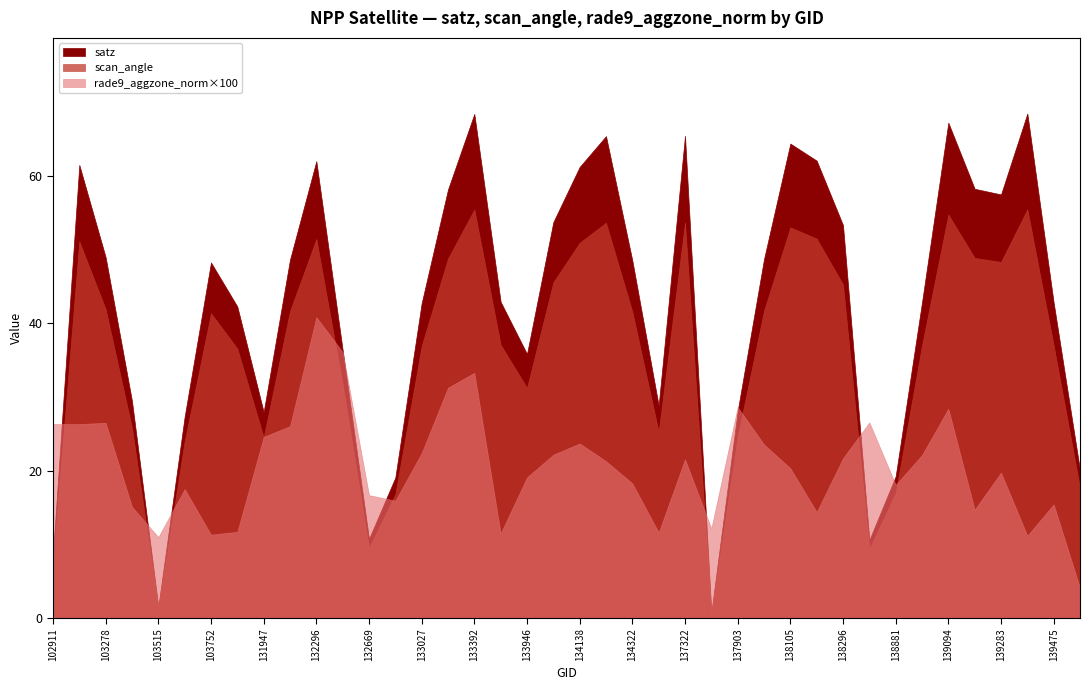

Reading left to right, what are all the values shown in this chart?

satz: 102911=8.6	103160=61.5	103278=48.9	103396=29.4	103515=1.5	103634=27.3	103752=48.2	104346=42.3	131947=27.9	132123=48.6	132296=62.0	132488=36.4	132669=10.7	132847=19.1	133027=42.7	133209=58.1	133392=68.4	133404=42.9	133946=35.8	134124=53.7	134138=61.2	134308=65.4	134322=48.5	134505=28.8	137322=65.4	137715=0.7	137903=28.1	138092=48.7	138105=64.4	138282=62.0	138296=53.3	138688=10.6	138881=19.2	139080=42.8	139094=67.2	139269=58.2	139283=57.5	139462=68.4	139475=42.8	139672=20.0
scan_angle: 102911=7.6	103160=51.1	103278=41.9	103396=25.8	103515=1.4	103634=24.0	103752=41.3	104346=36.6	131947=24.5	132123=41.6	132296=51.4	132488=31.7	132669=9.5	132847=16.8	133027=36.9	133209=48.8	133392=55.4	133404=37.1	133946=31.2	134124=45.6	134138=50.9	134308=53.6	134322=41.6	134505=25.3	137322=53.6	137715=0.7	137903=24.6	138092=41.7	138105=53.0	138282=51.5	138296=45.2	138688=9.4	138881=17.0	139080=37.0	139094=54.7	139269=48.8	139283=48.3	139462=55.5	139475=37.0	139672=17.7
rade9_aggzone_norm: 102911=0.3	103160=0.3	103278=0.3	103396=0.2	103515=0.1	103634=0.2	103752=0.1	104346=0.1	131947=0.2	132123=0.3	132296=0.4	132488=0.4	132669=0.2	132847=0.2	133027=0.2	133209=0.3	133392=0.3	133404=0.1	133946=0.2	134124=0.2	134138=0.2	134308=0.2	134322=0.2	134505=0.1	137322=0.2	137715=0.1	137903=0.3	138092=0.2	138105=0.2	138282=0.1	138296=0.2	138688=0.3	138881=0.2	139080=0.2	139094=0.3	139269=0.1	139283=0.2	139462=0.1	139475=0.2	139672=0.0